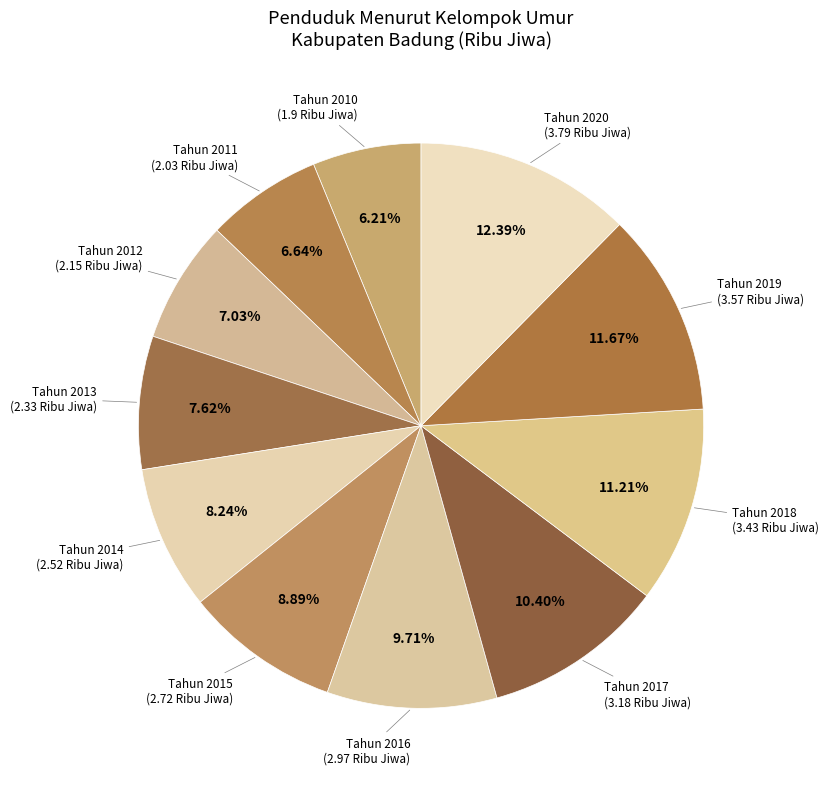

Count the number of slices in the pie.

11